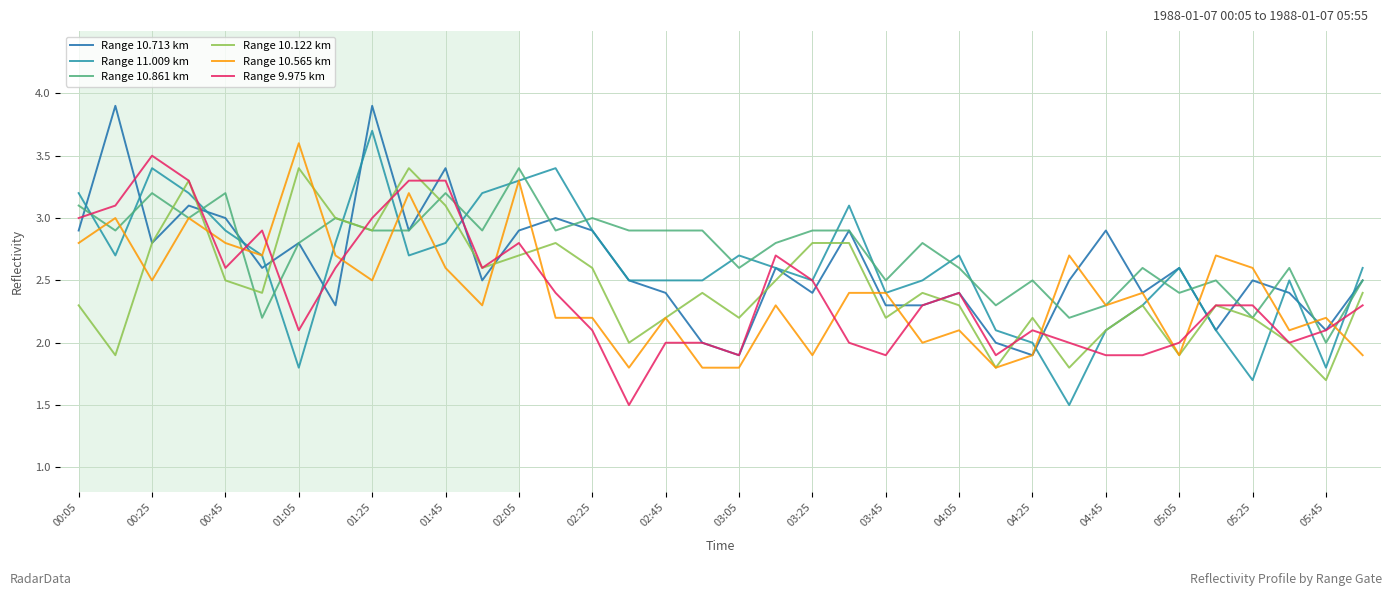

How many lines are shown in the chart?

6